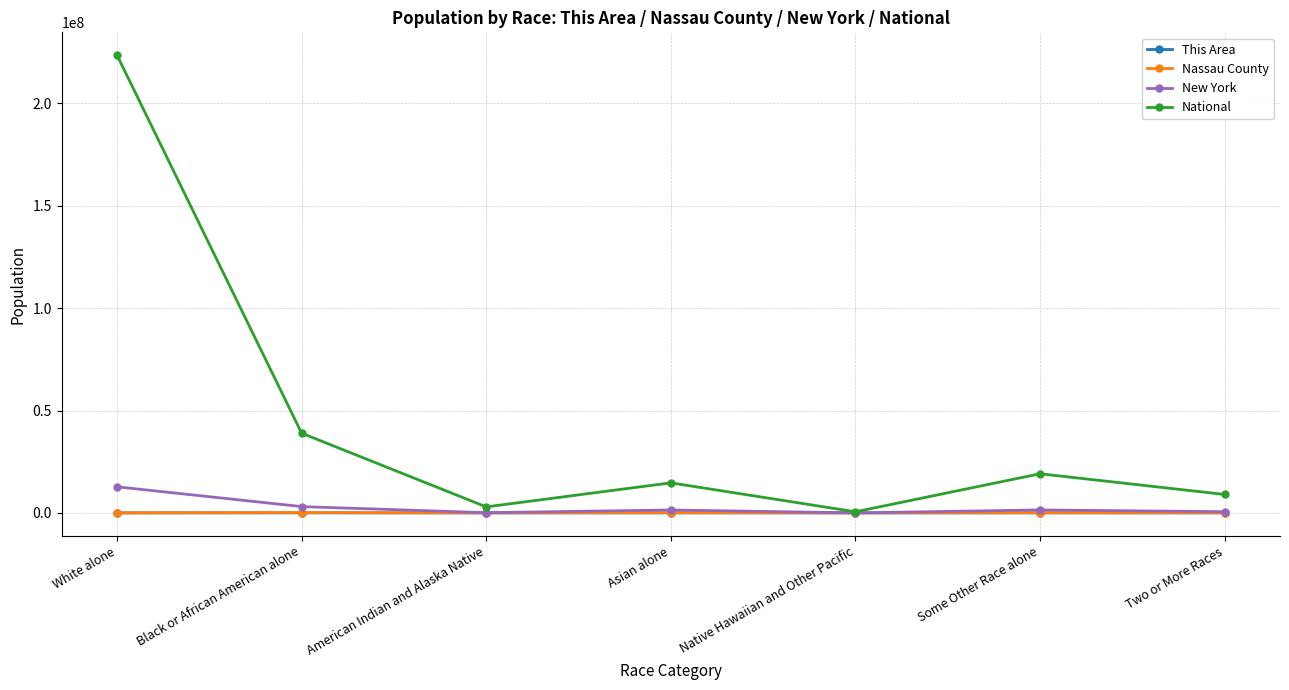

Is this an area chart (filled region under the line)?

No